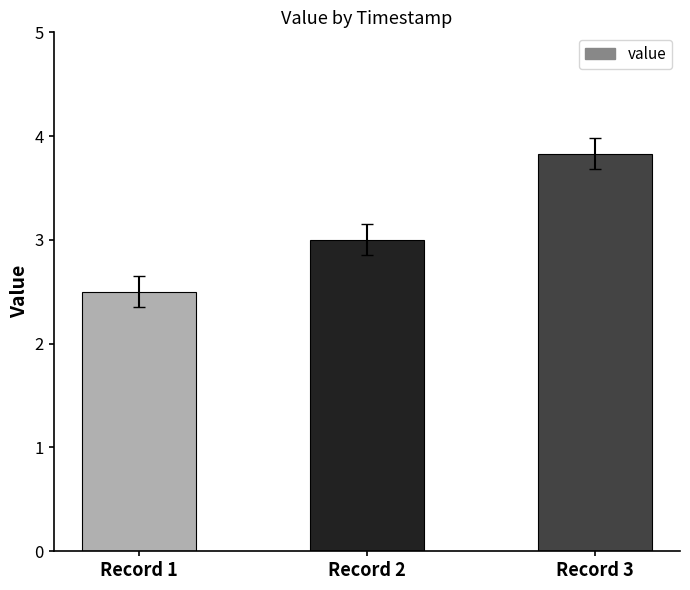

How many values are below 3?

1